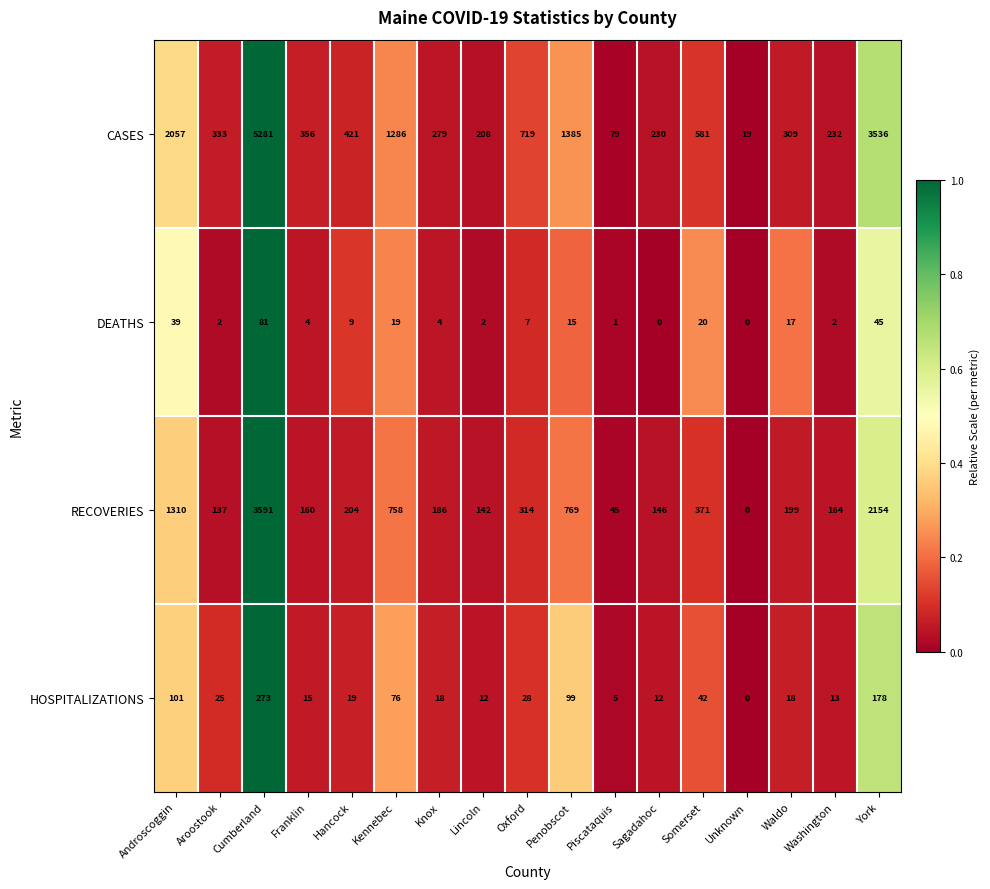

The RECOVERIES series shows 264 at Franklin. True or false?

False